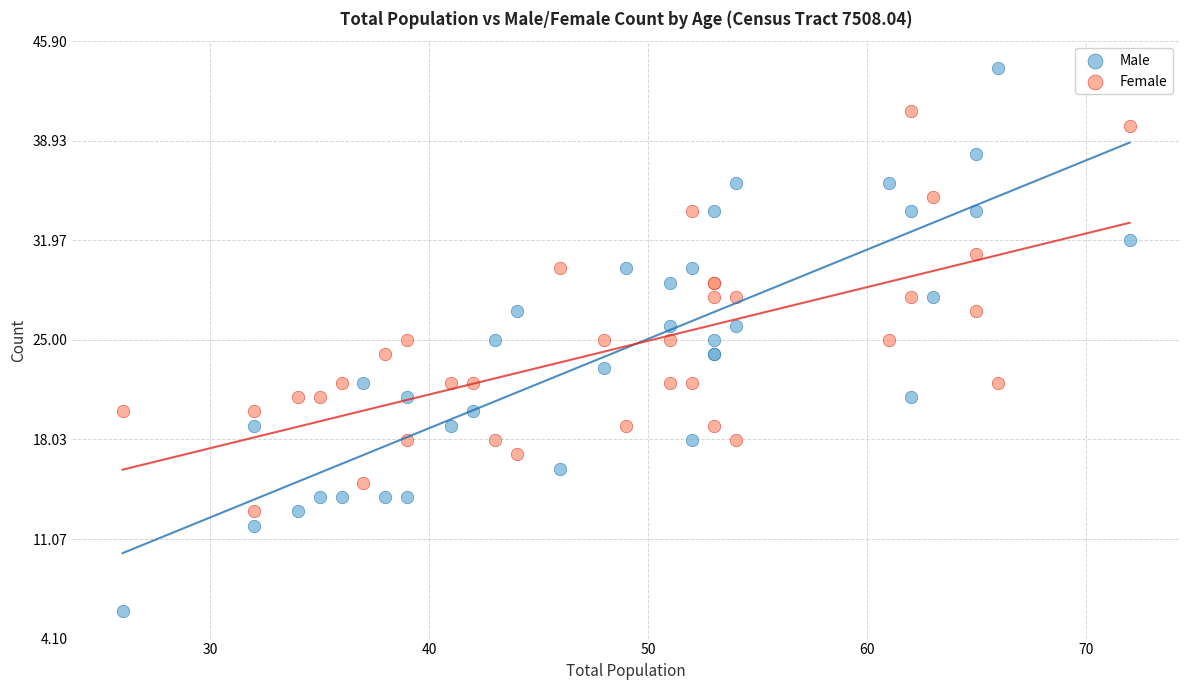

Which series reaches the minimum Y coordinate?

Male